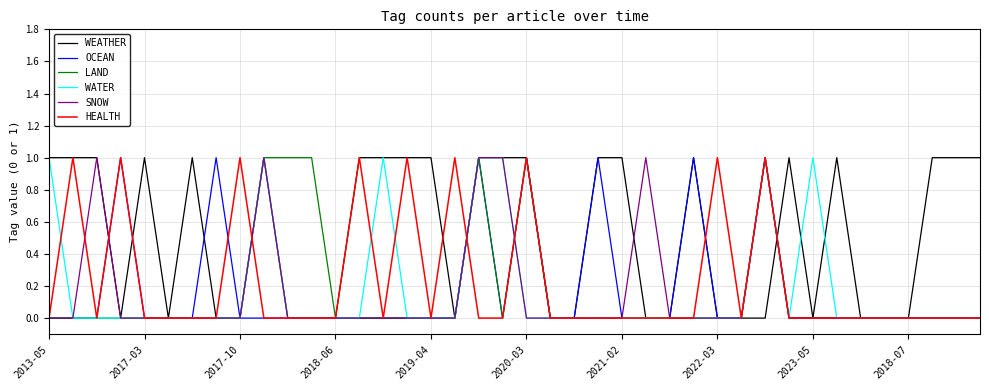

Rank the series by their maximum value, from highest to lowest.

WEATHER, OCEAN, LAND, WATER, SNOW, HEALTH